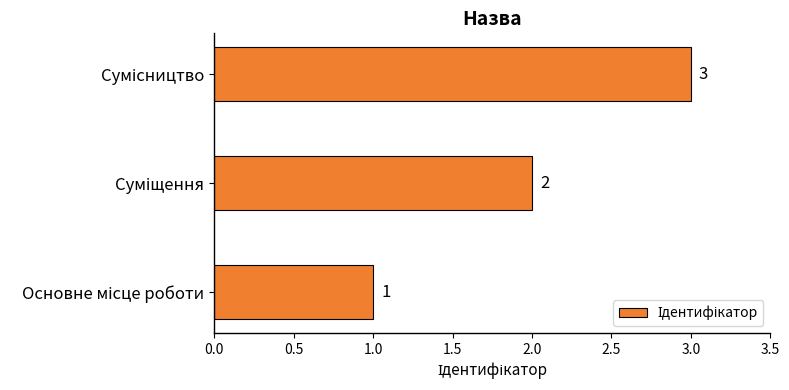

Count the values in the range 1 to 3.

3